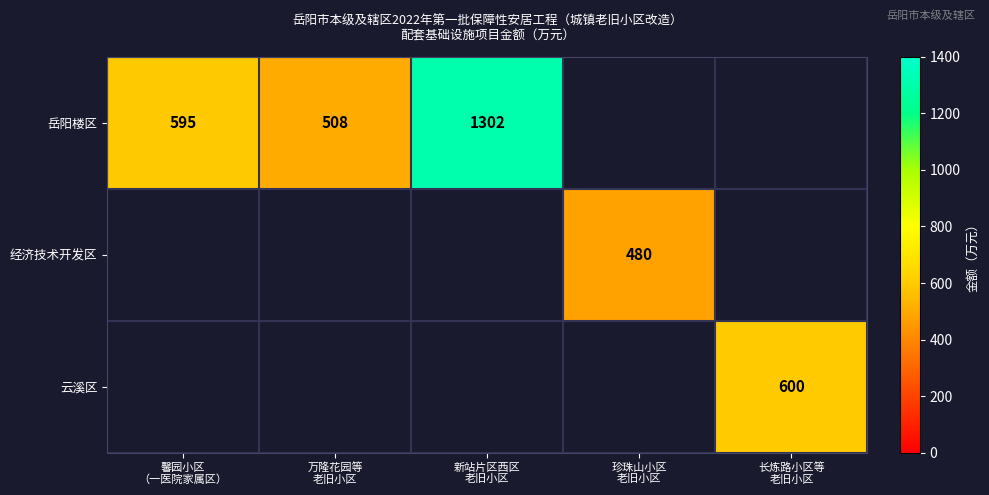

Which category has the lowest value in the 经济技术开发区 series?

馨园小区 （一医院家属区）